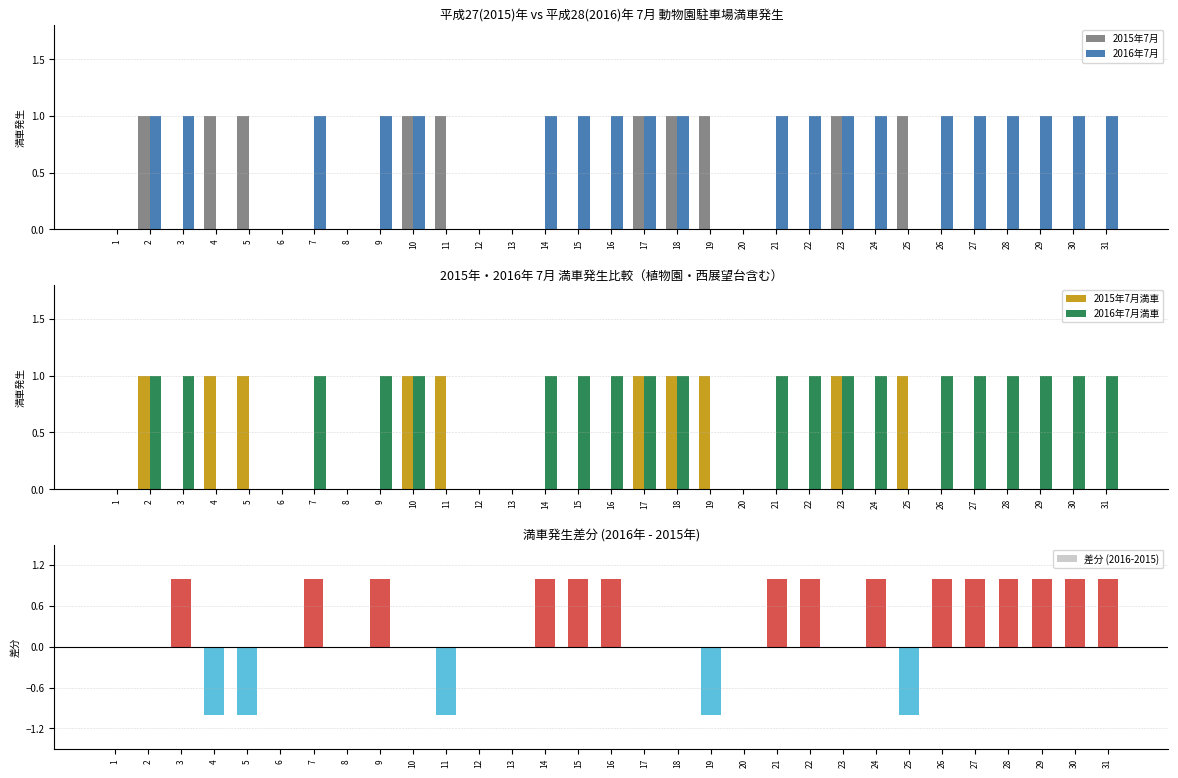

Which series has the largest total across all categories?

2016年7月